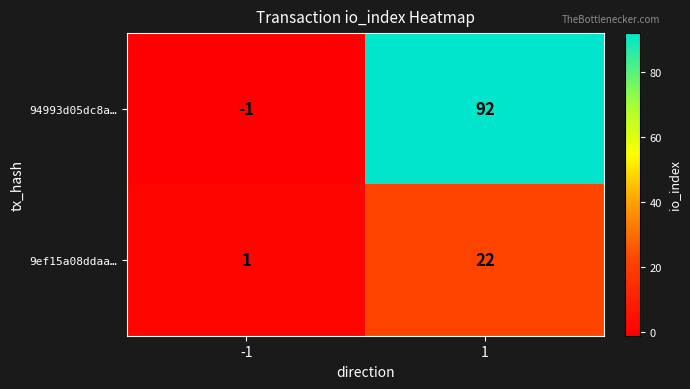

Count the number of data series in this chart.

2